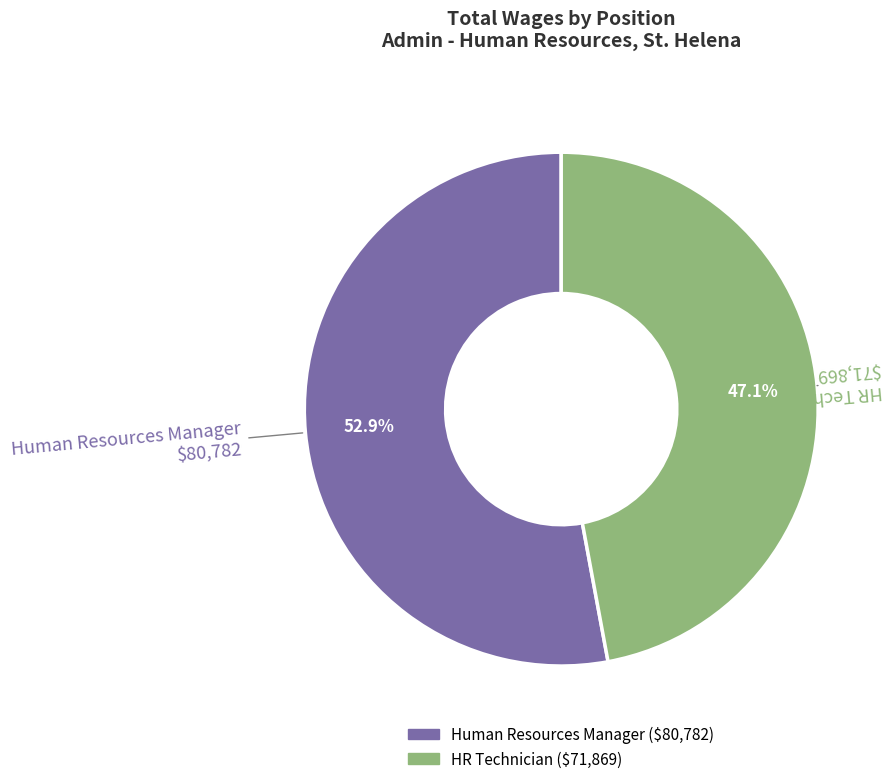

Which has a higher value, Human Resources Manager or HR Technician?

Human Resources Manager